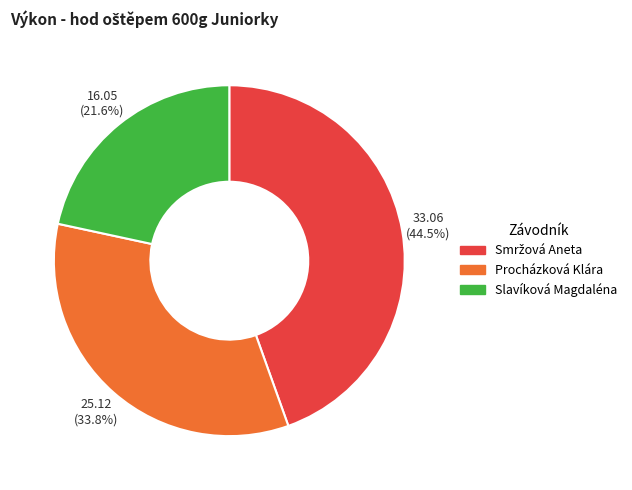

What percentage do Slavíková Magdaléna and Procházková Klára together represent?

55.5%